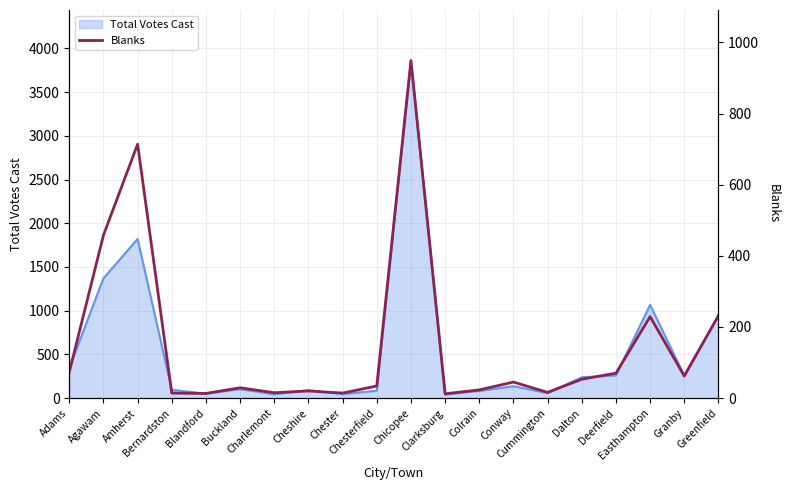

Is it true that the value at Blandford is 5?

False